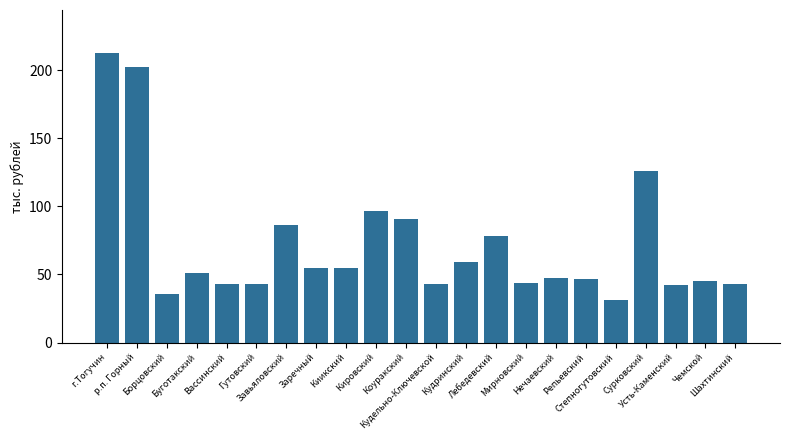

What is the label of the 18th bar from the left?

Степногутовский